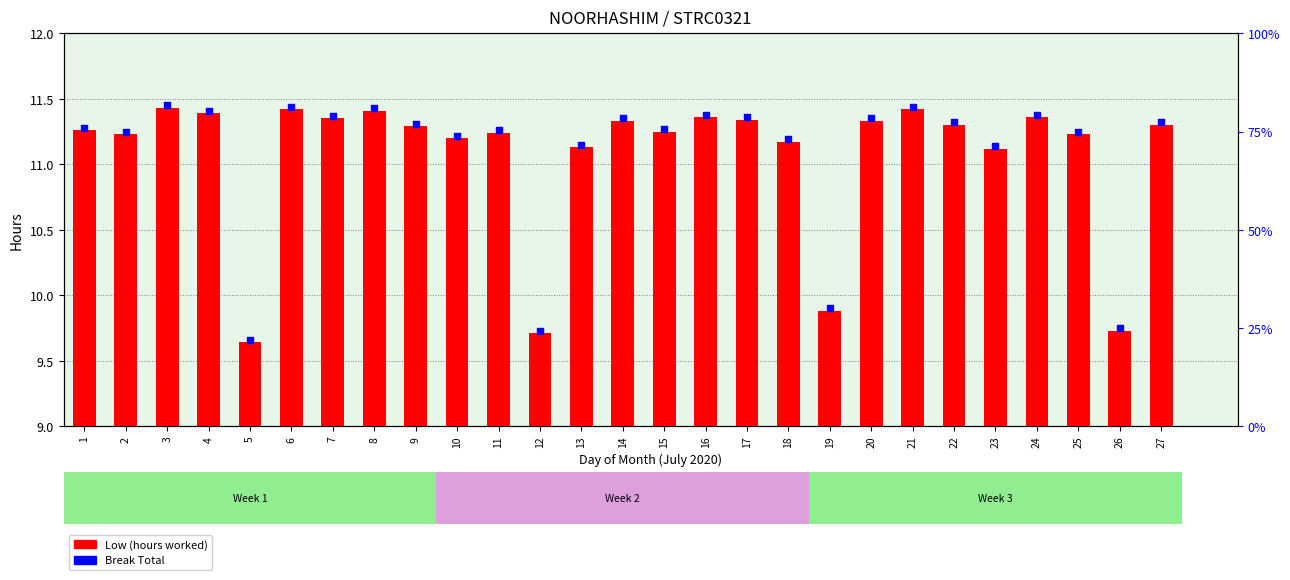

What are all the series names shown in the legend?

Low (hours worked), Break Total